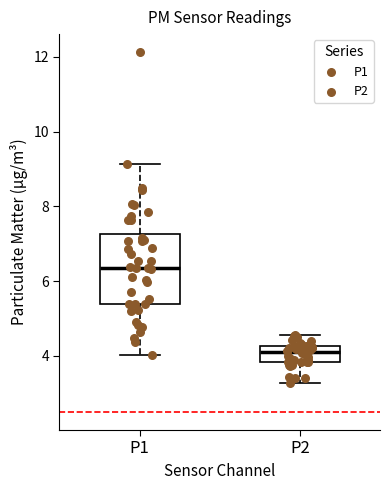

Comparing the boxes themselves (not the whiskers), which one is the tallest?

P1